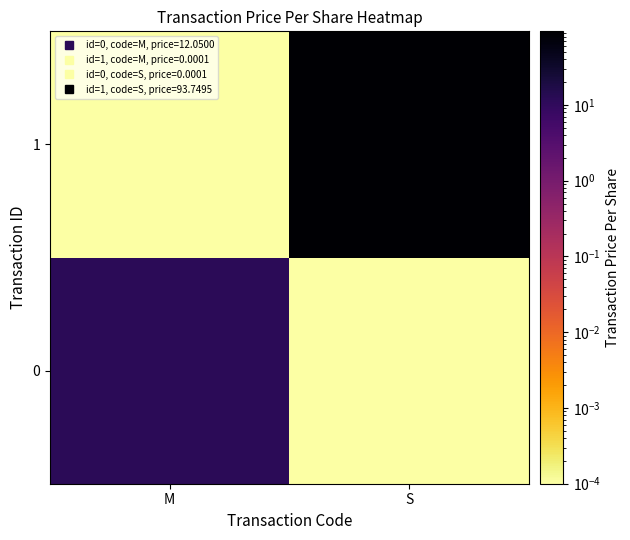

Which has a higher value, M or S?

M